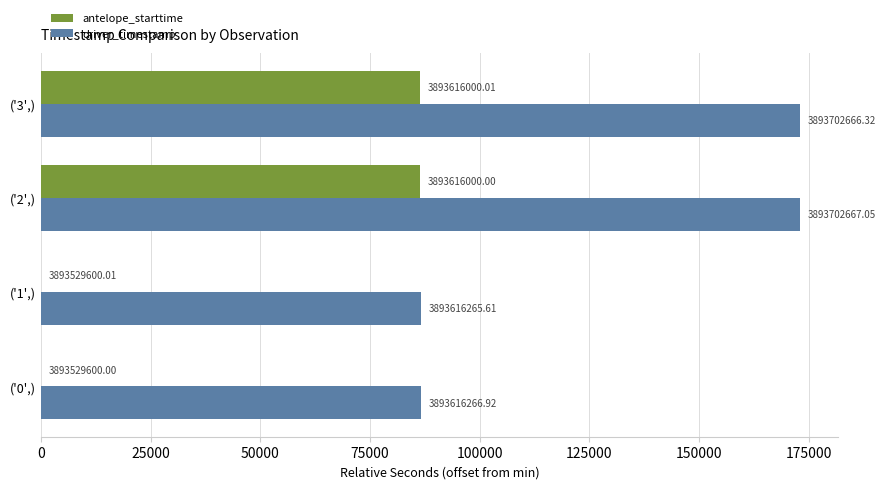

What are all the series names shown in the legend?

antelope_starttime, driver_timestamp